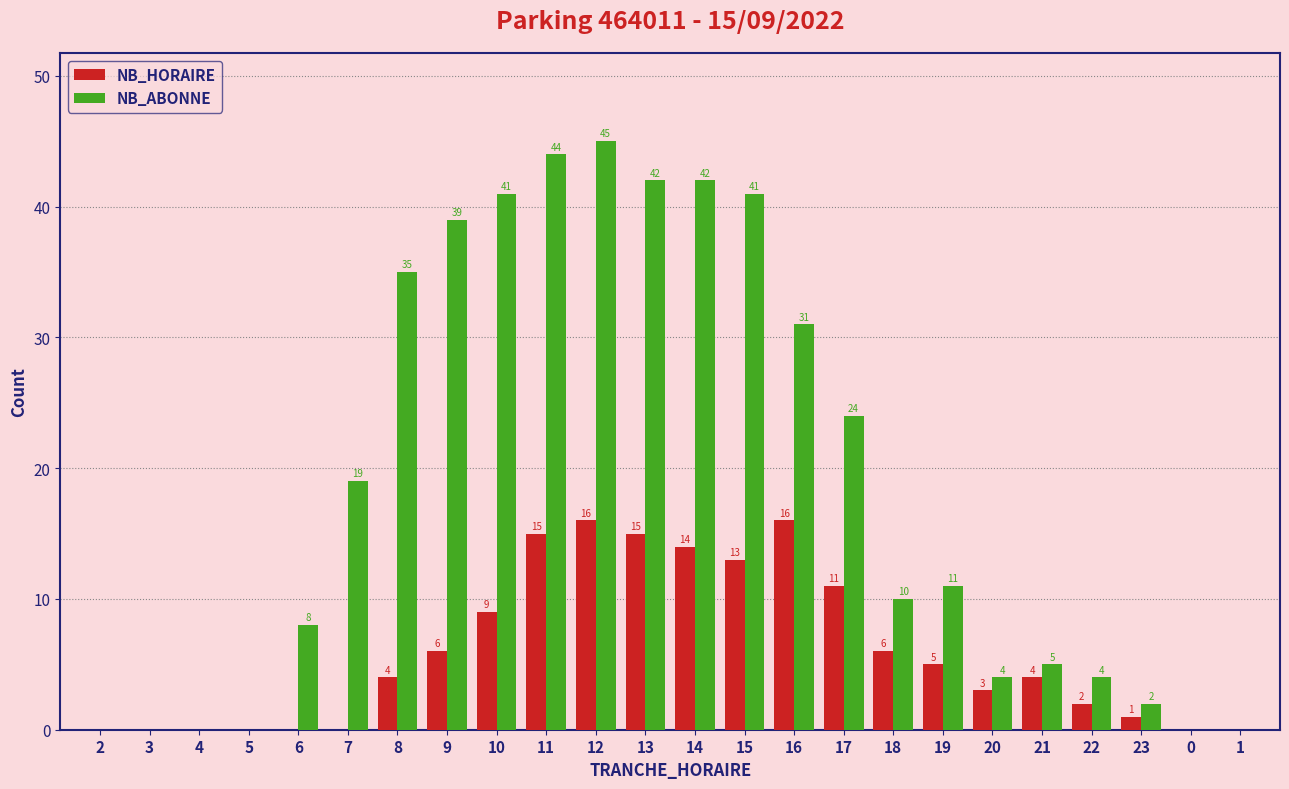

What is the approximate value of NB_ABONNE at 14, to the nearest 5?

40